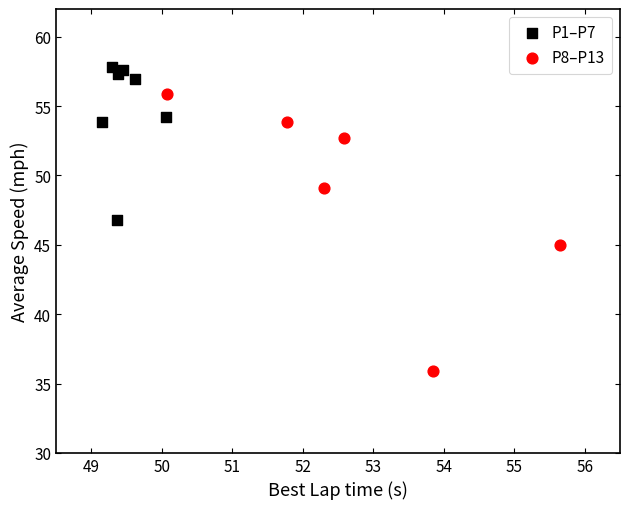

Which series has the widest spread of Y values?

P8–P13